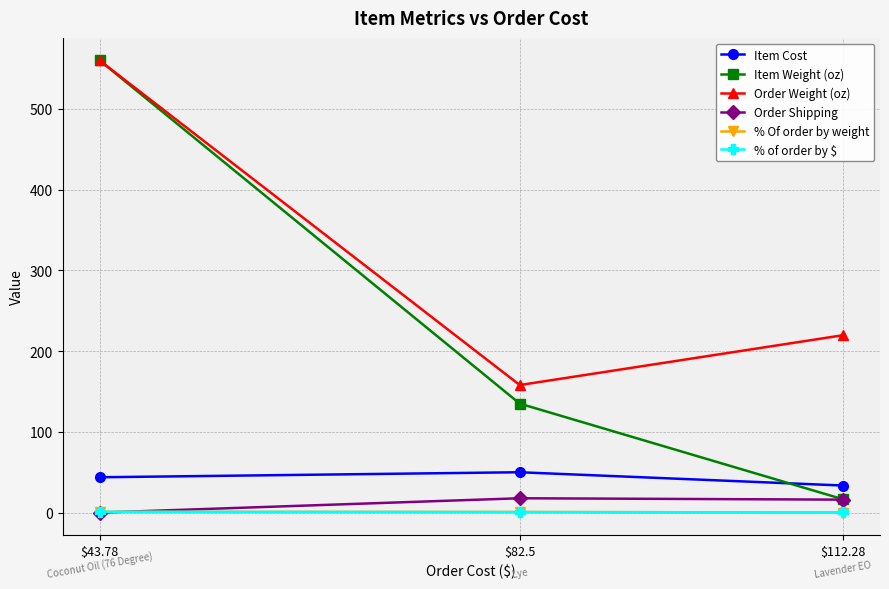

Read the Order Shipping value at $82.5.

17.8